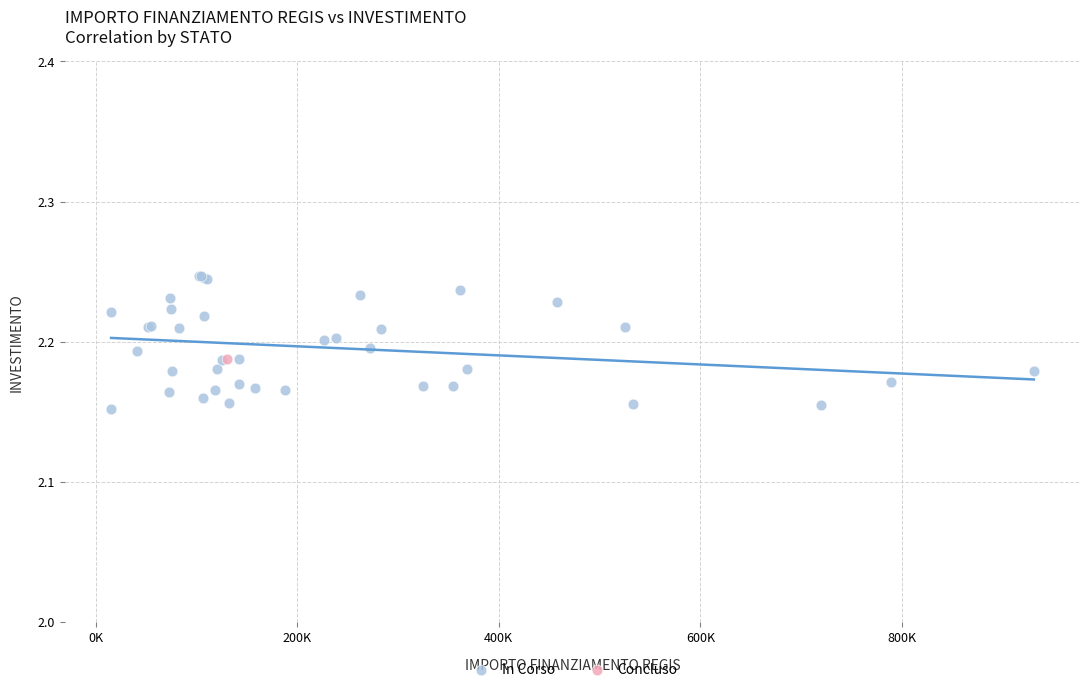

What are all the series names shown in the legend?

In Corso, Concluso